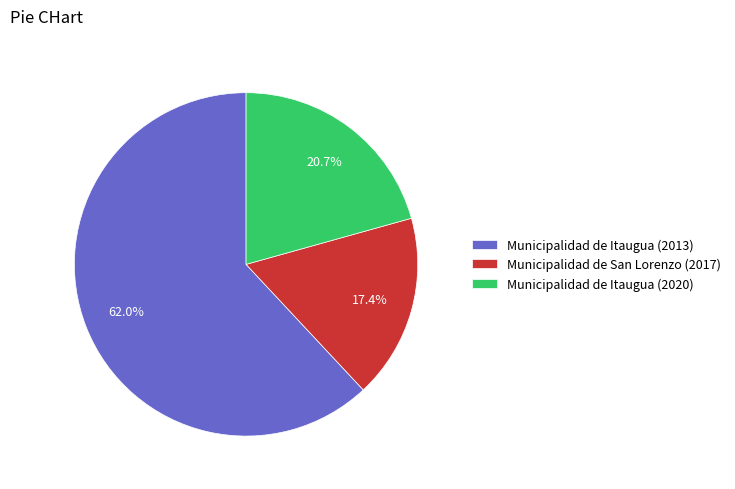

To the nearest percent, what is the difference between the largest and smallest slice percentages?

45%